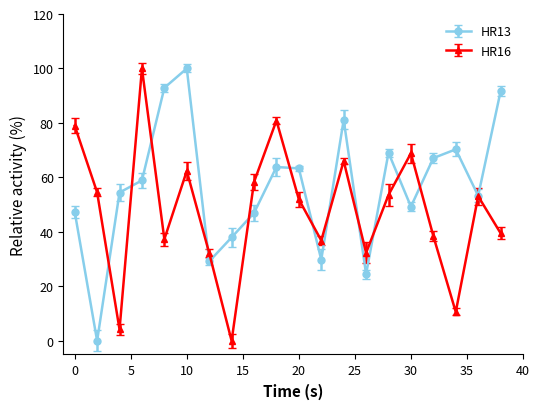

How many values in the HR16 series exceed 53?

10